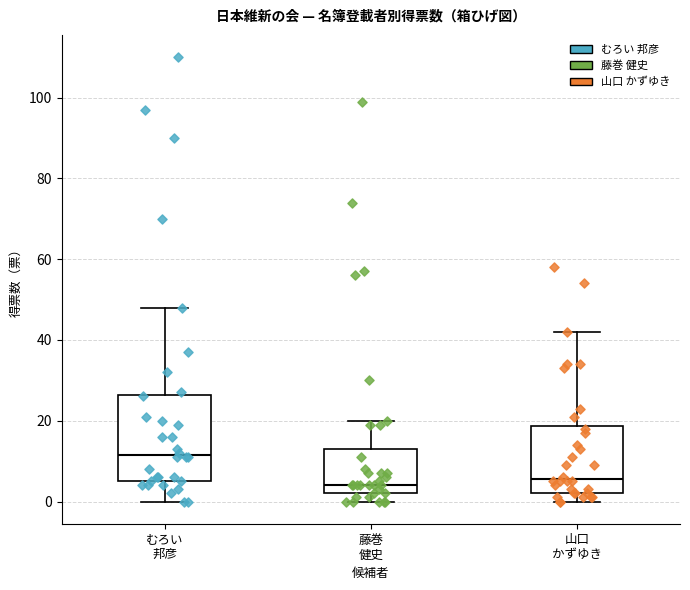

Reading left to right, transcribe this box plot: for each box, give where its median line is, the range the box spans, and where its two whiskers end, as read against the y-axis. The values are not printed on the chart, so give them approximately, as read against the axis.

むろい 邦彦: median 12, box 6 to 26, whiskers 0 to 48
藤巻 健史: median 4, box 2 to 14, whiskers 0 to 20
山口 かずゆき: median 6, box 2 to 18, whiskers 0 to 42